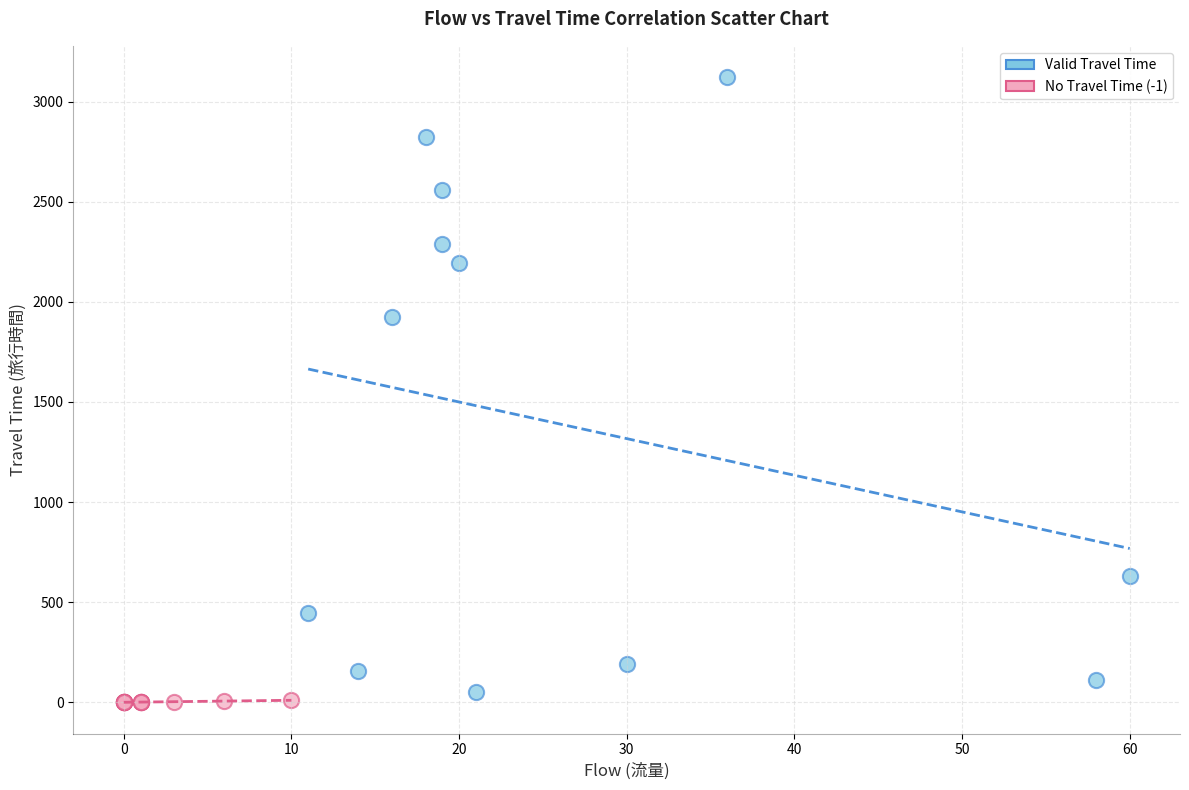

Which series has the widest spread of Y values?

Valid Travel Time